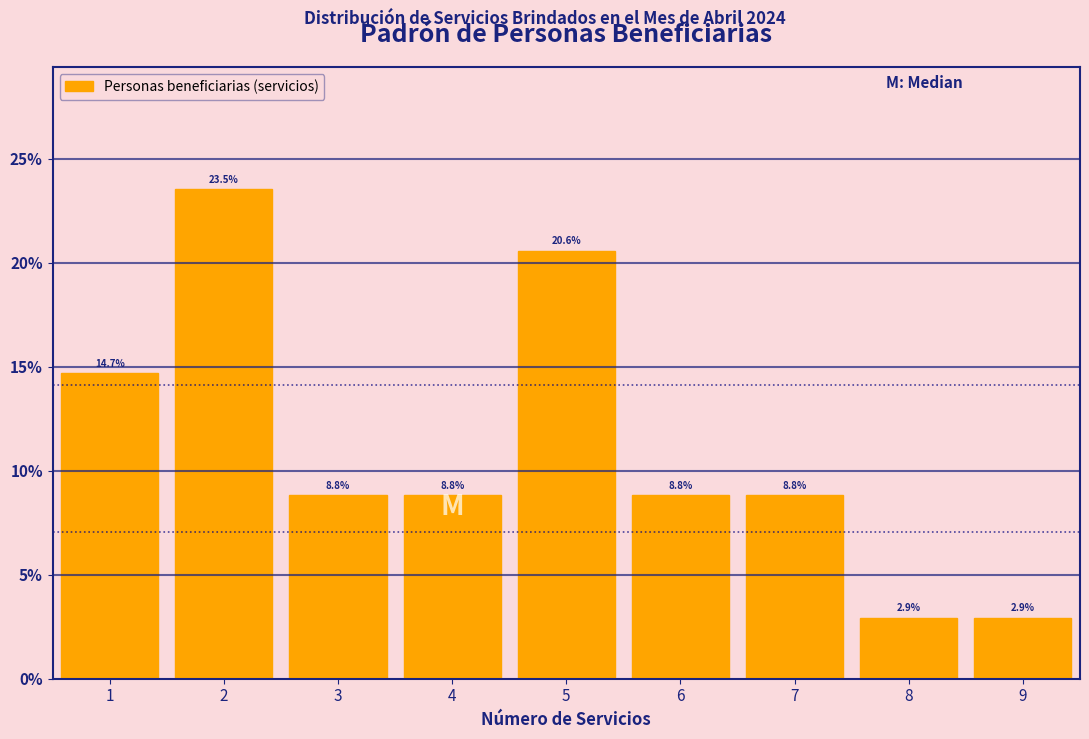

Reading left to right, list every bar in this chart as the range it spans on the x-axis followed by its height.

0.5 to 1.5: 14.7
1.5 to 2.5: 23.5
2.5 to 3.5: 8.8
3.5 to 4.5: 8.8
4.5 to 5.5: 20.6
5.5 to 6.5: 8.8
6.5 to 7.5: 8.8
7.5 to 8.5: 2.9
8.5 to 9.5: 2.9